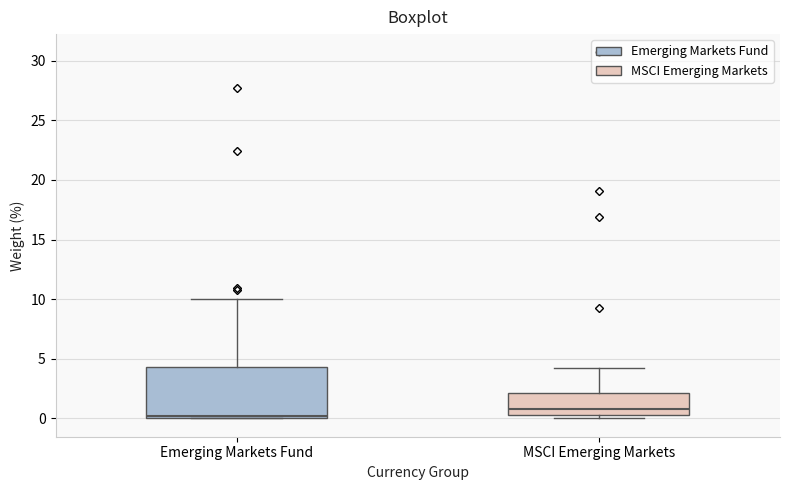

Reading left to right, transcribe this box plot: for each box, give where its median line is, the range the box spans, and where its two whiskers end, as read against the y-axis. The values are not printed on the chart, so give them approximately, as read against the axis.

Emerging Markets Fund: median 0.0 (just above the box's lower edge), box 0.0 to 4.5, whiskers 0.0 to 10.0
MSCI Emerging Markets: median 1.0, box 0.5 to 2.0, whiskers 0.0 to 4.0